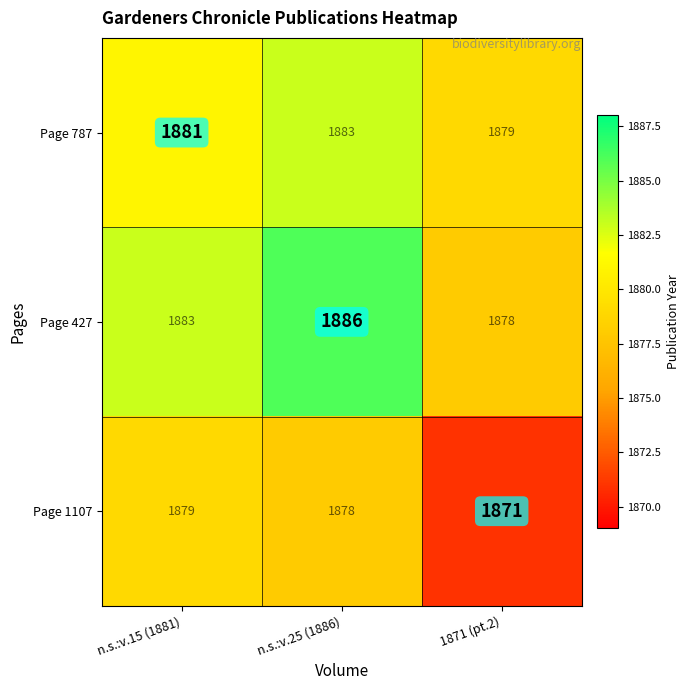

Which series has the largest total across all categories?

Page 427